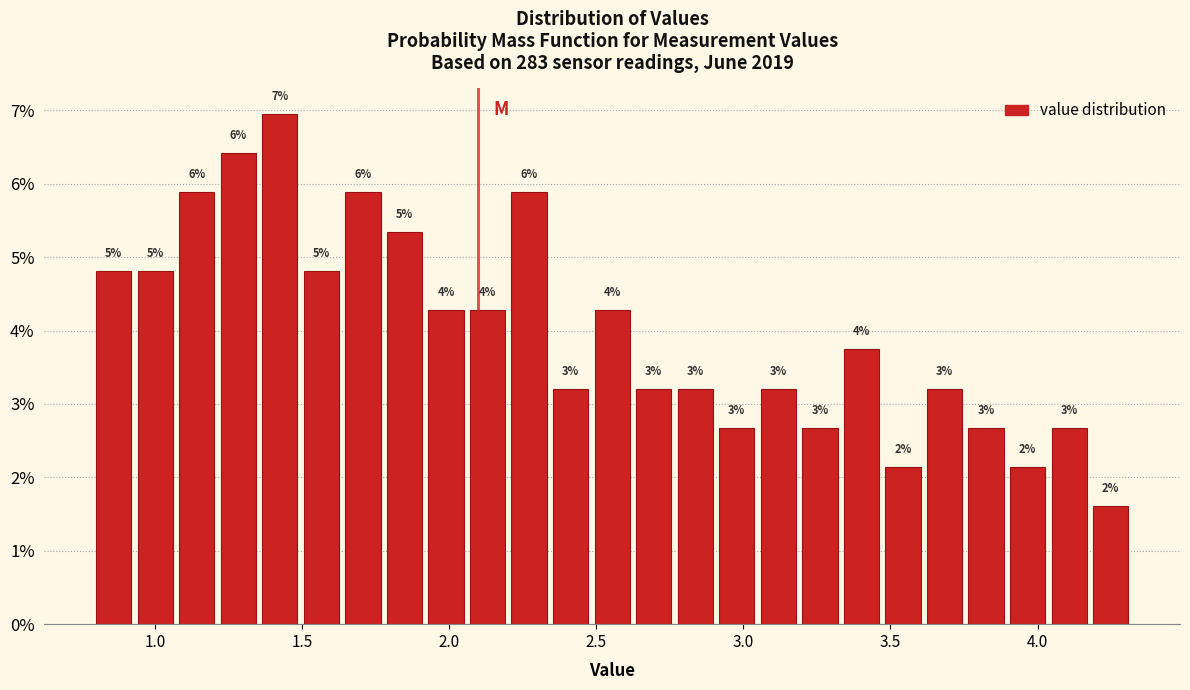

Read against the x-axis, roughly where is the centre of the tallest bar?

1.40